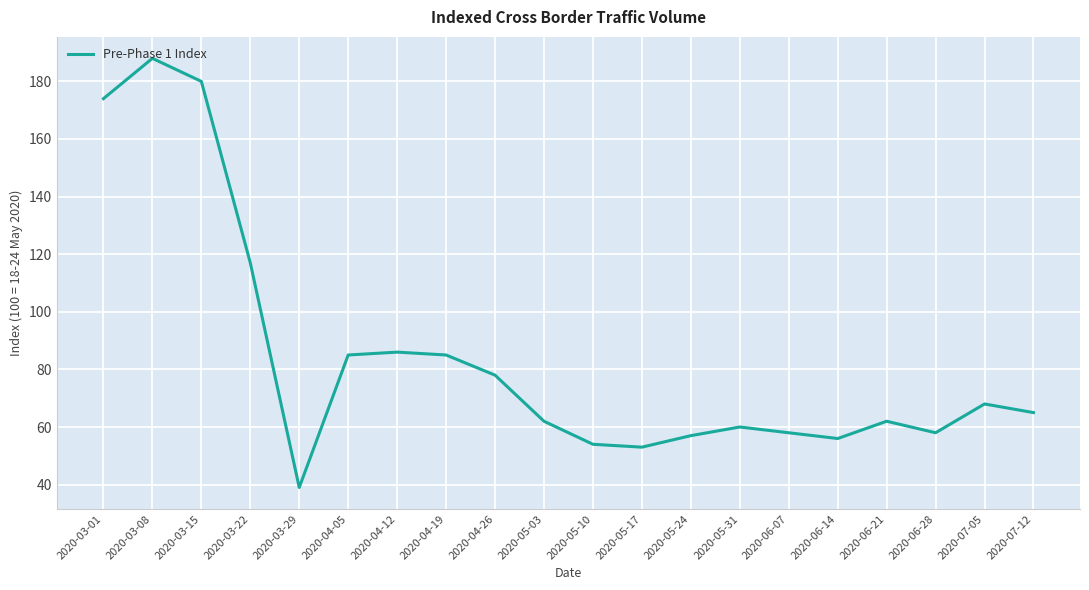

Where is the data nearest to the value 113?

2020-03-22